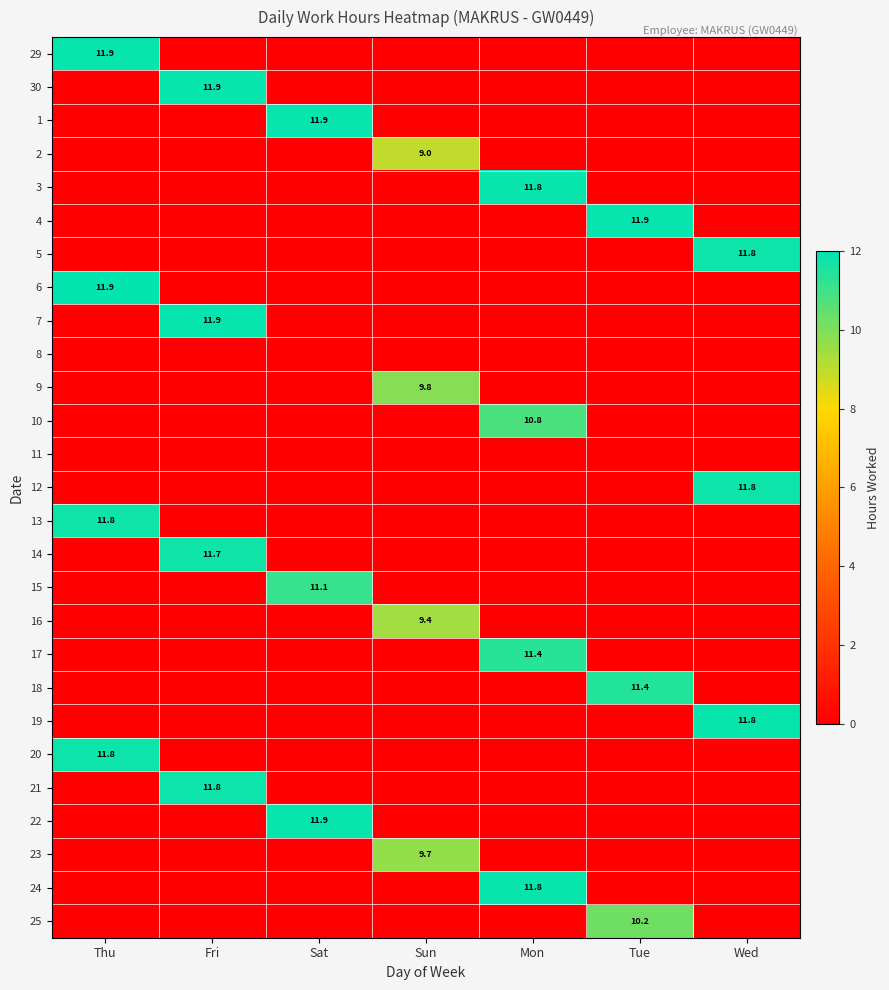

True or false: 14 has a value of 17.5 at Fri.

False